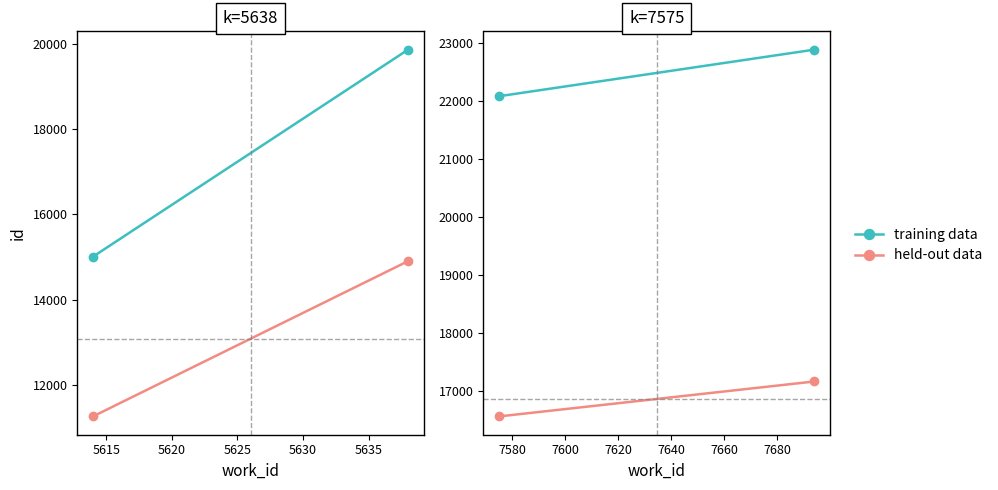

Is it true that held-out data equals 4702.7 at 5610?

False